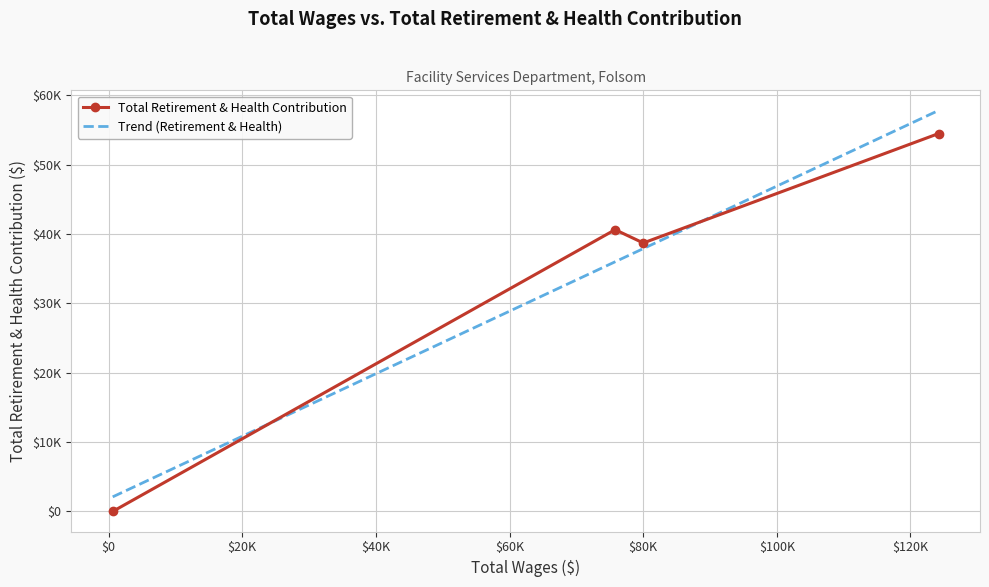

What is the highest value of the Total Retirement & Health Contribution series?

54511.0